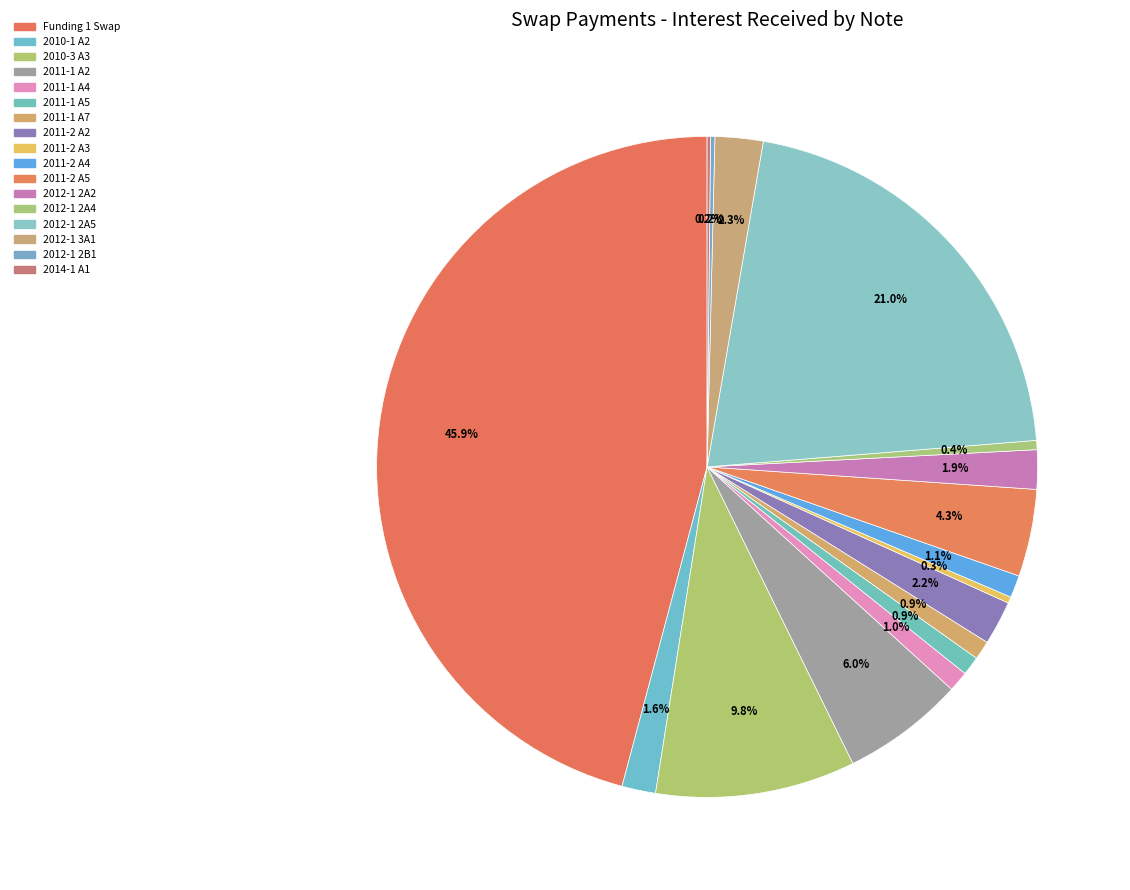

What is the largest slice in the pie chart?

Funding 1 Swap